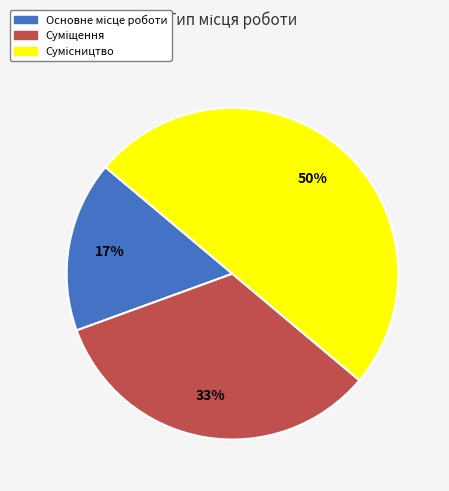

To the nearest percent, what portion does Основне місце роботи represent?

17%